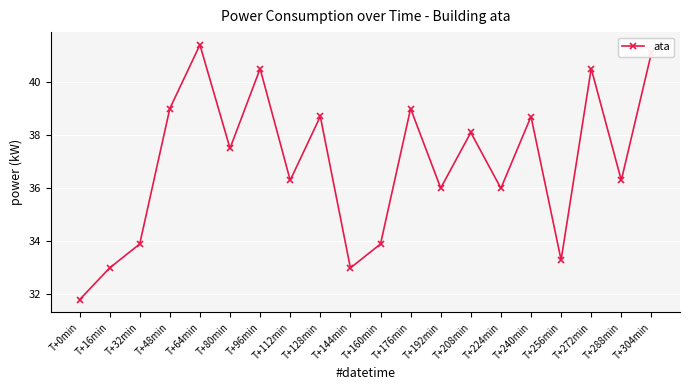

What is the average value?

36.9